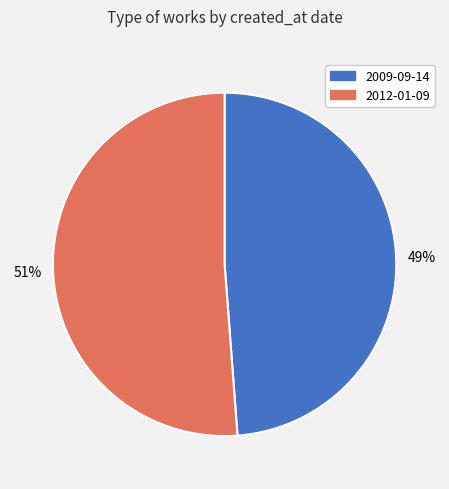

What percentage is the 2012-01-09 slice, to the nearest percent?

51%